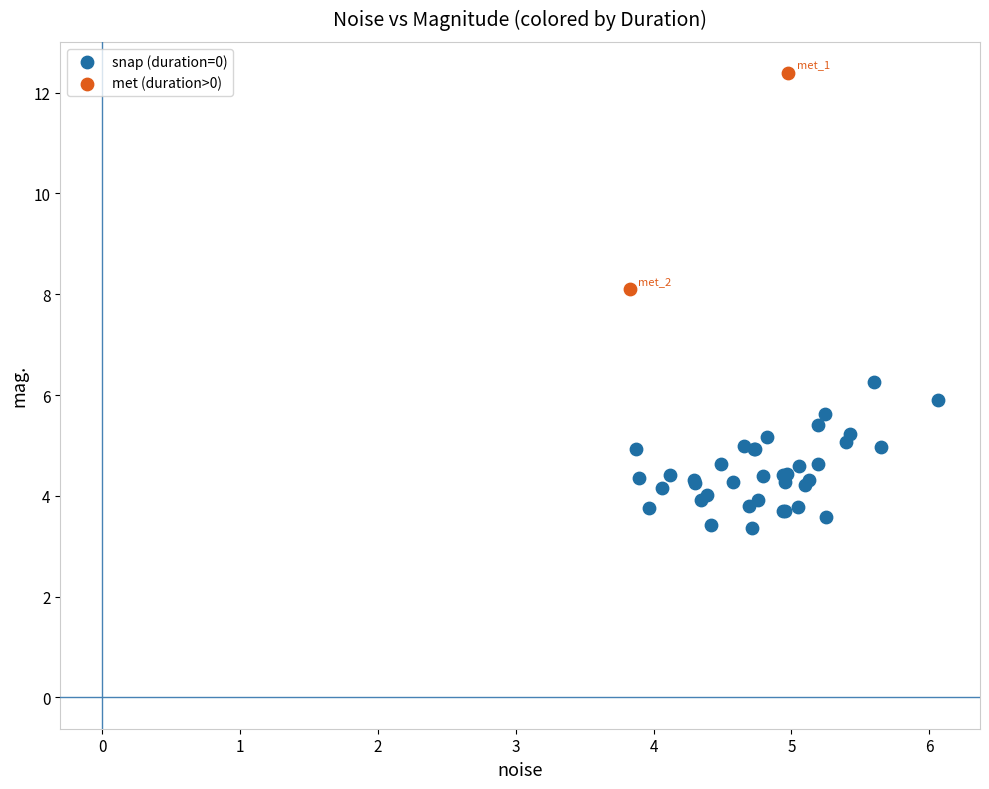

Which series contains the lowest Y value?

snap (duration=0)